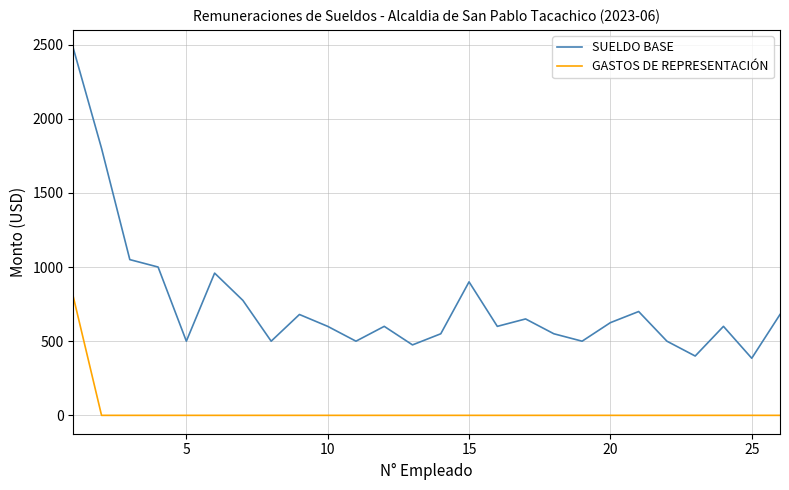

List the series in order of their overall mean, highest first.

SUELDO BASE, GASTOS DE REPRESENTACIÓN